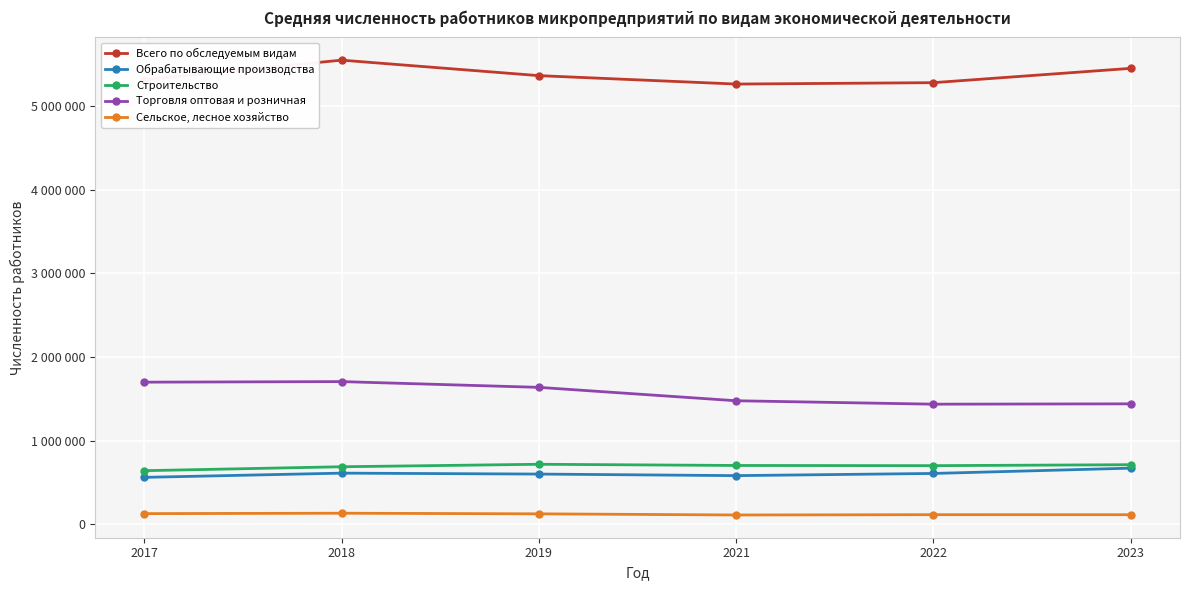

Which has a higher value, 2021 or 2019?

2019